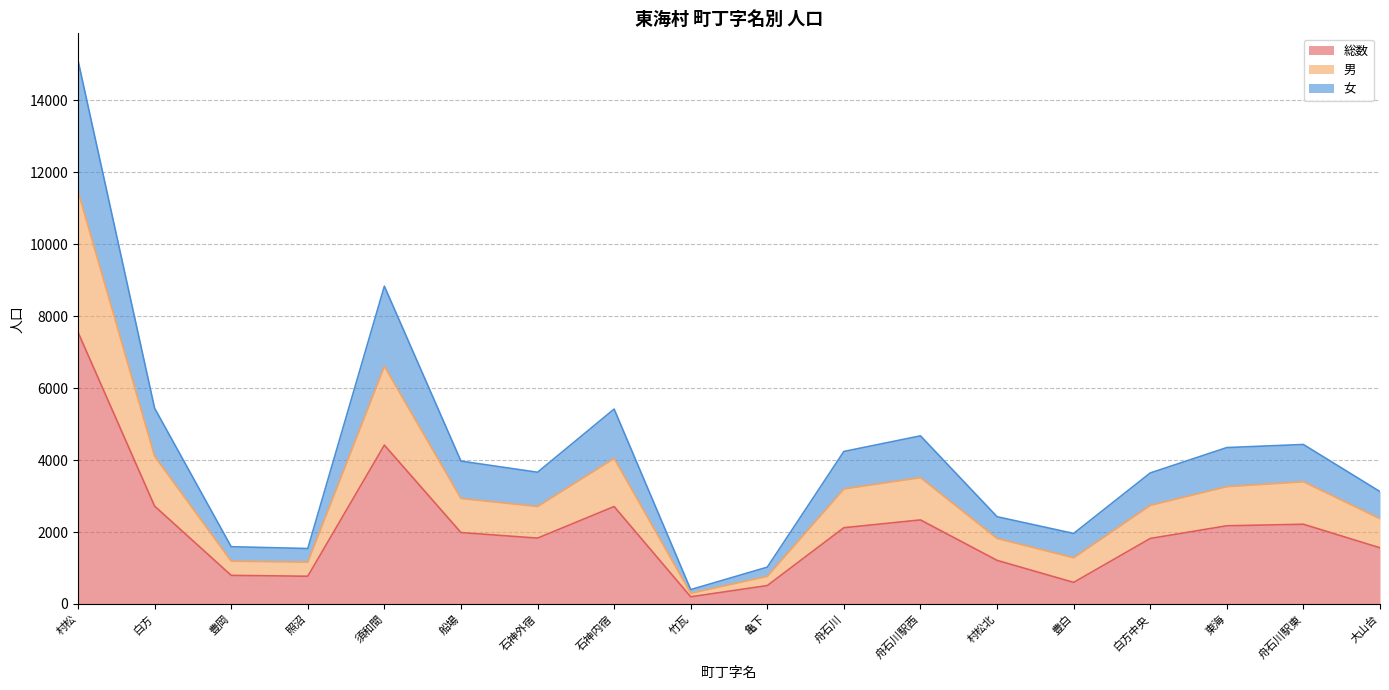

The value of 男 at 舟石川駅東 is 7670. True or false?

False